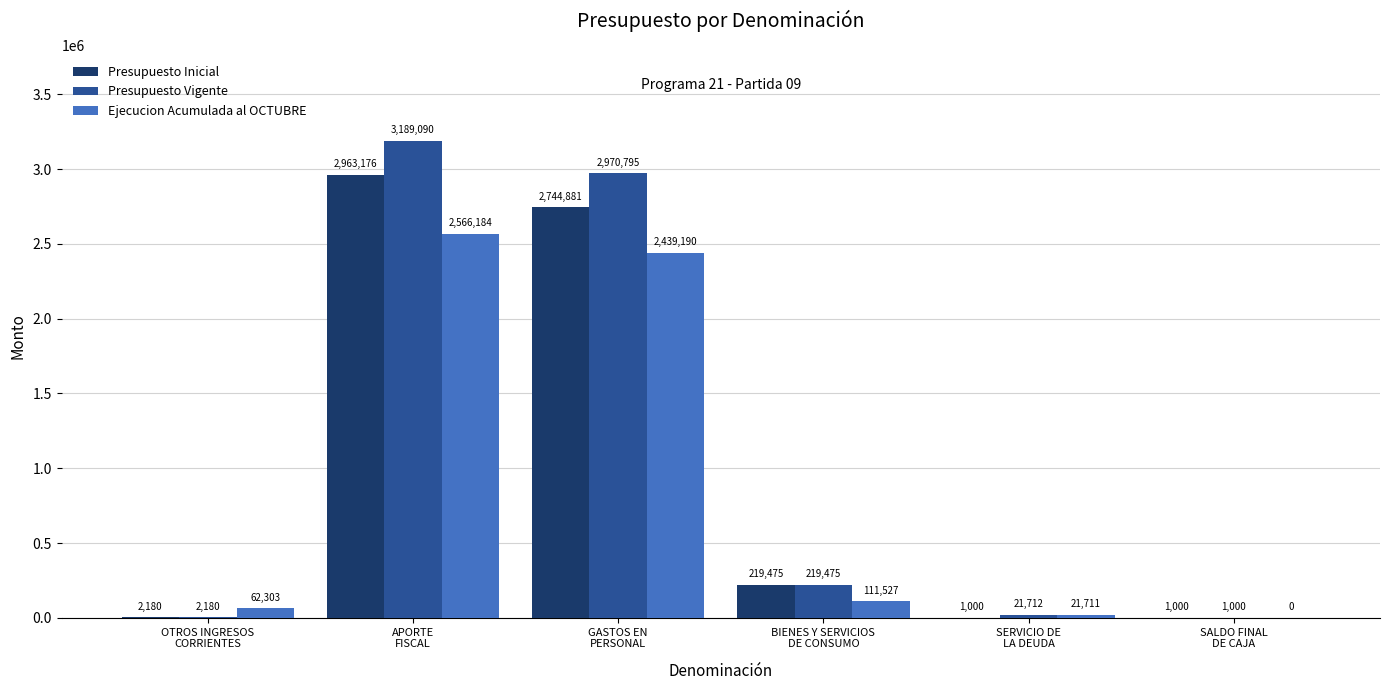

What is the greatest value displayed?

3189090